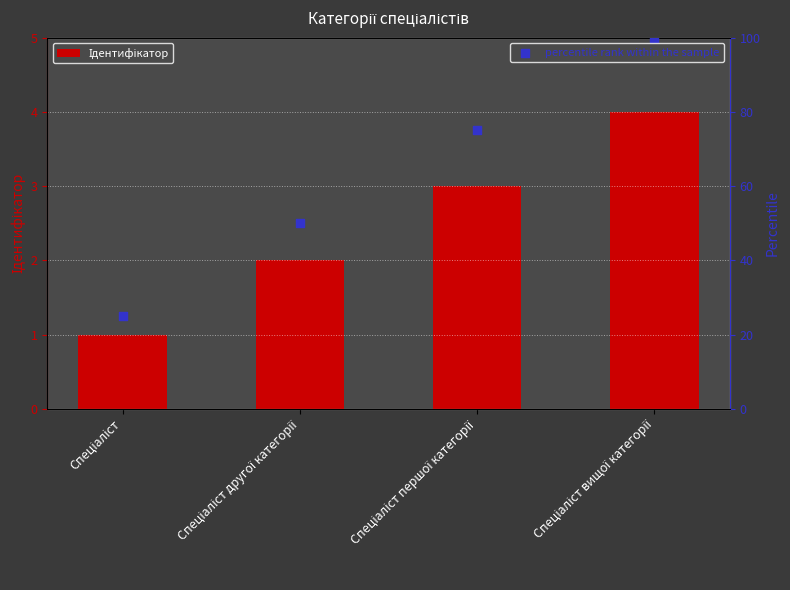

Is the value of percentile rank within the sample at Спеціаліст другої категорії greater than the value of Ідентифікатор at Спеціаліст вищої категорії?

Yes